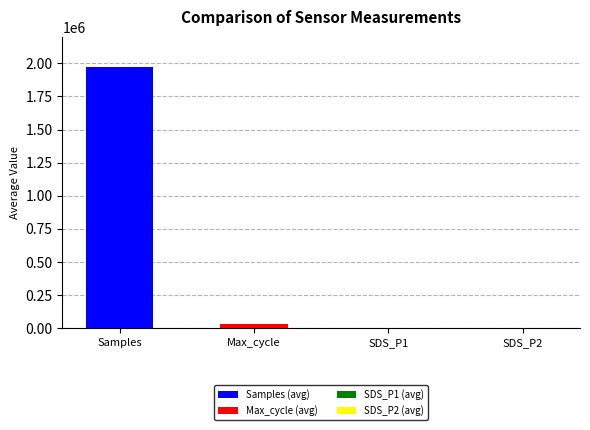

The value of SDS_P1 at 00:34 is 48.6. True or false?

True